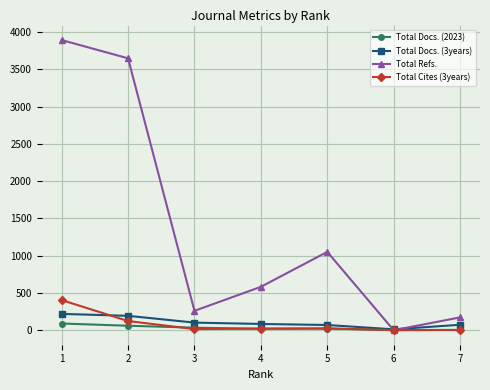

Which category has the highest value in the Total Refs. series?

1